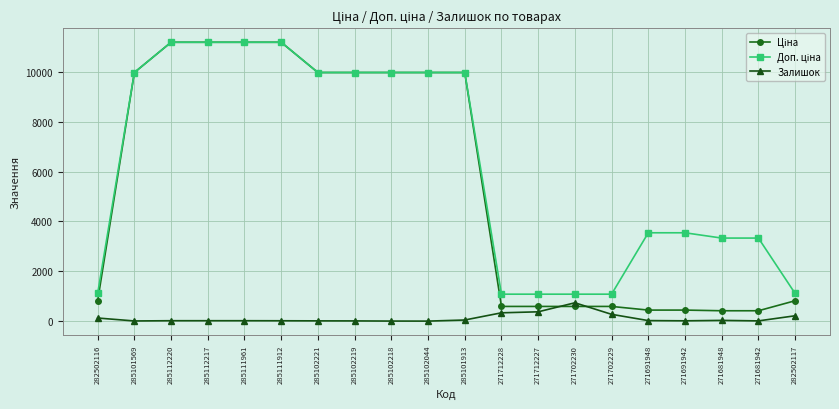

What is the spread (max minus min) of values at 271712228?

747.7